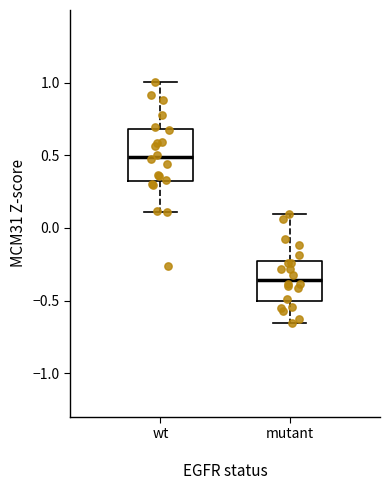

Which box is the tallest, from its lower edge to its upper edge?

wt